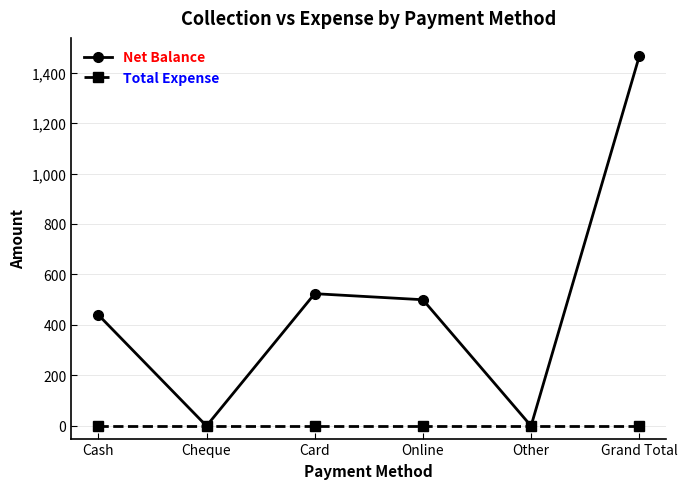

How many lines are shown in the chart?

2